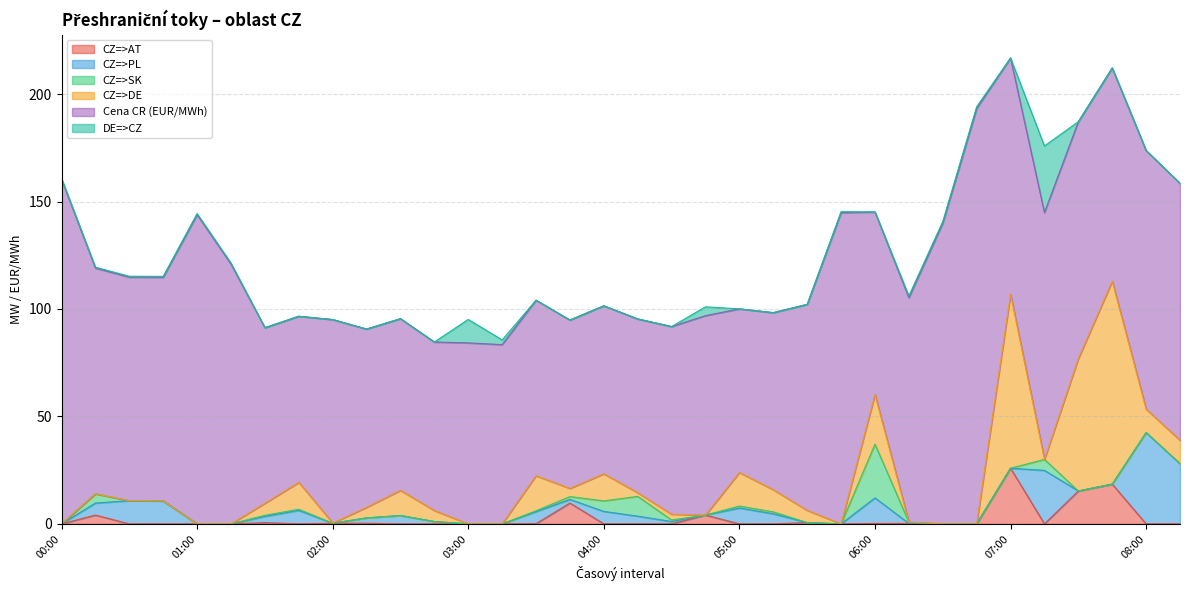

What are all the series names shown in the legend?

CZ=>AT, CZ=>PL, CZ=>SK, CZ=>DE, Cena CR (EUR/MWh), DE=>CZ